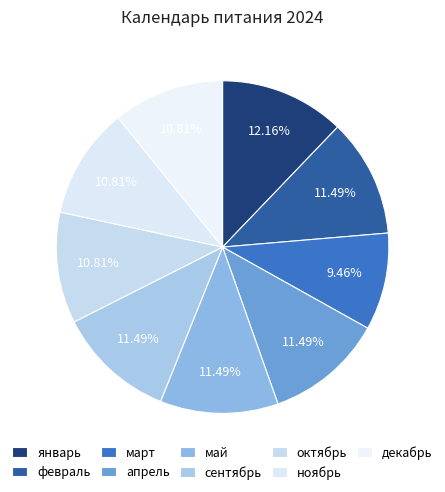

To the nearest percent, what portion does ноябрь represent?

11%